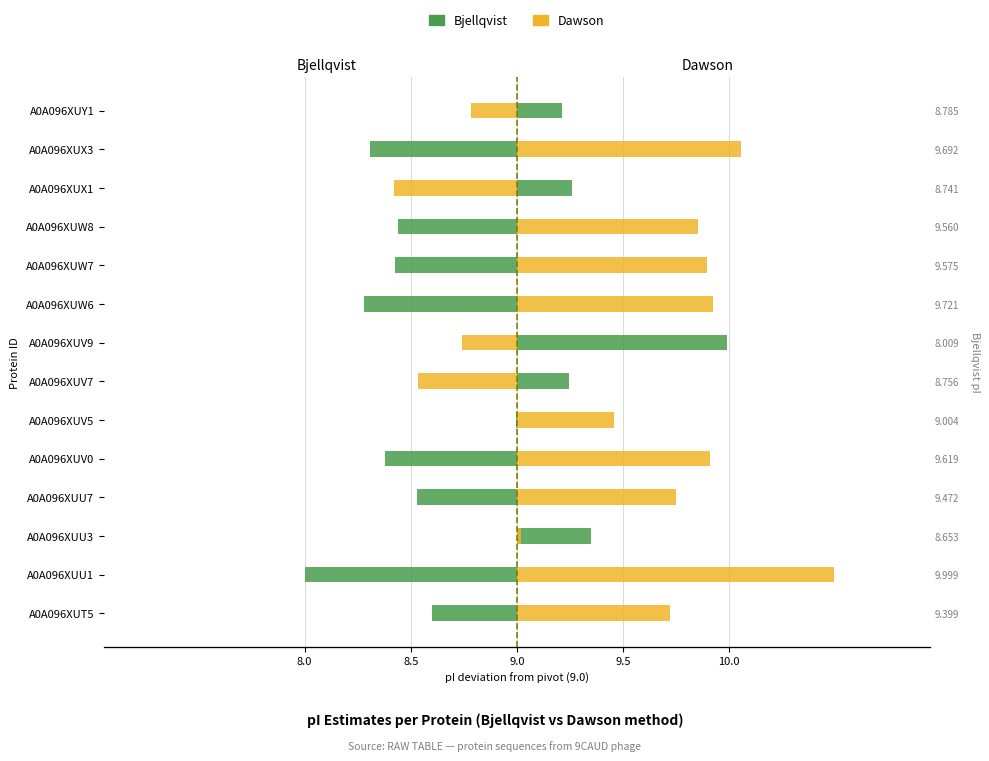

True or false: Bjellqvist has a value of 0.4 at A0A096XUV7.

False